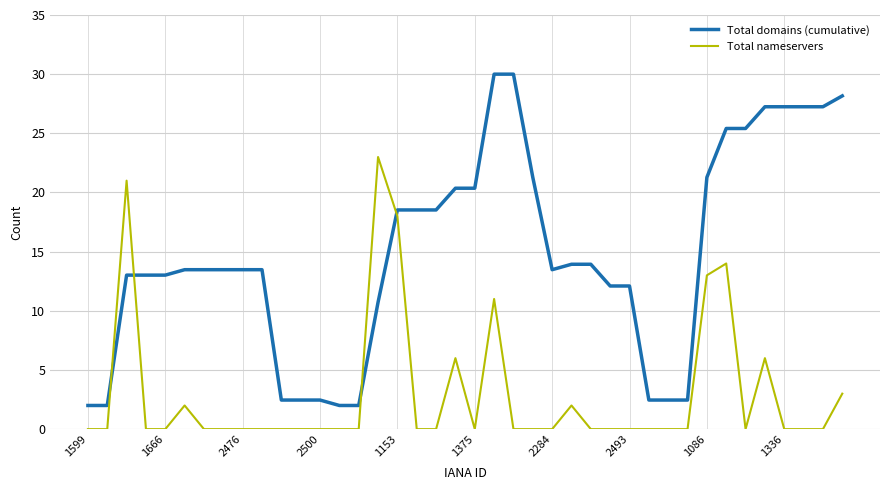

Rank the series by their average value, from highest to lowest.

Total domains (cumulative), Total nameservers